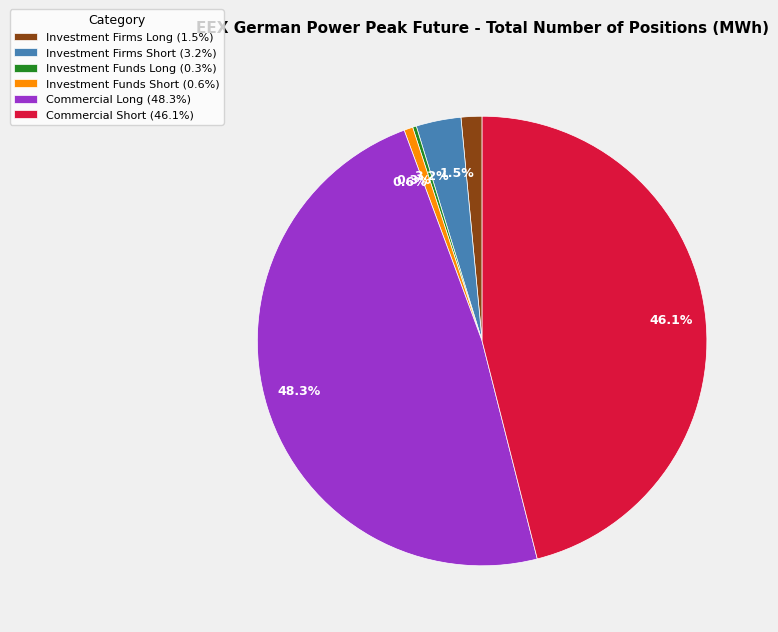

Between Investment Firms Long and Investment Funds Short, which is larger?

Investment Firms Long